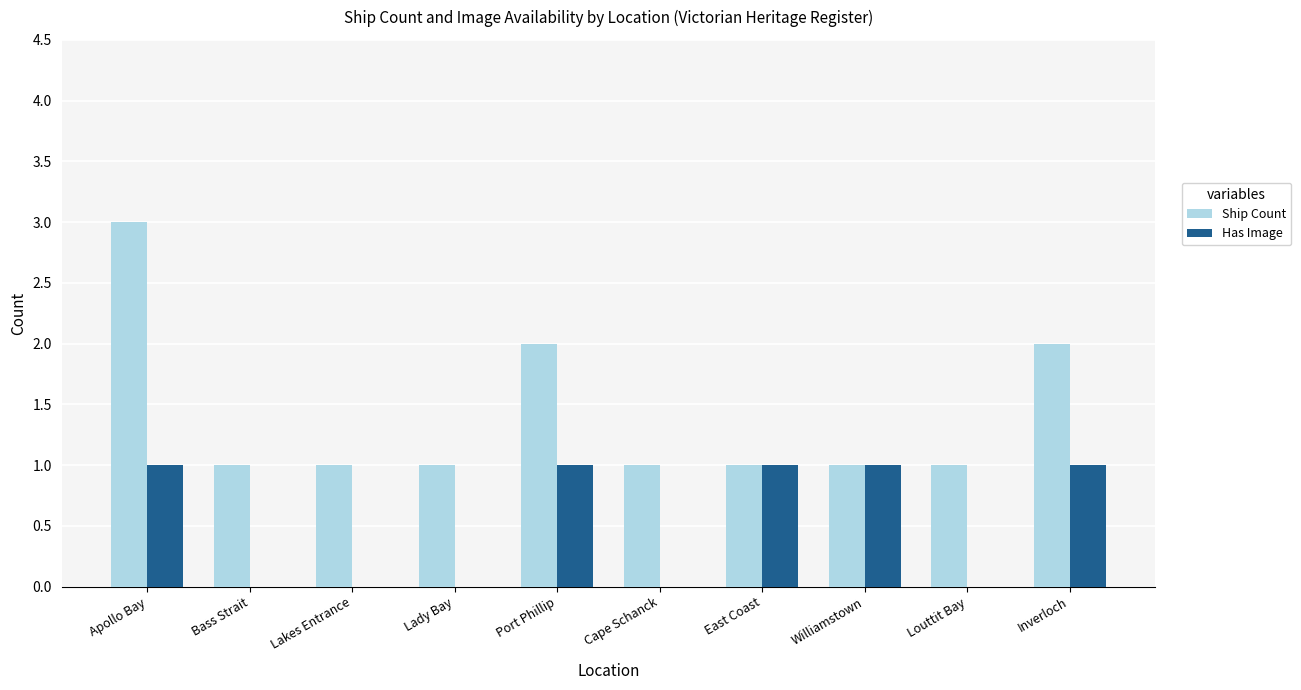

Reading right to left, list all the values displayed in this chart.

Ship Count: 2	1	1	1	1	2	1	1	1	3
Has Image: 1	0	1	1	0	1	0	0	0	1